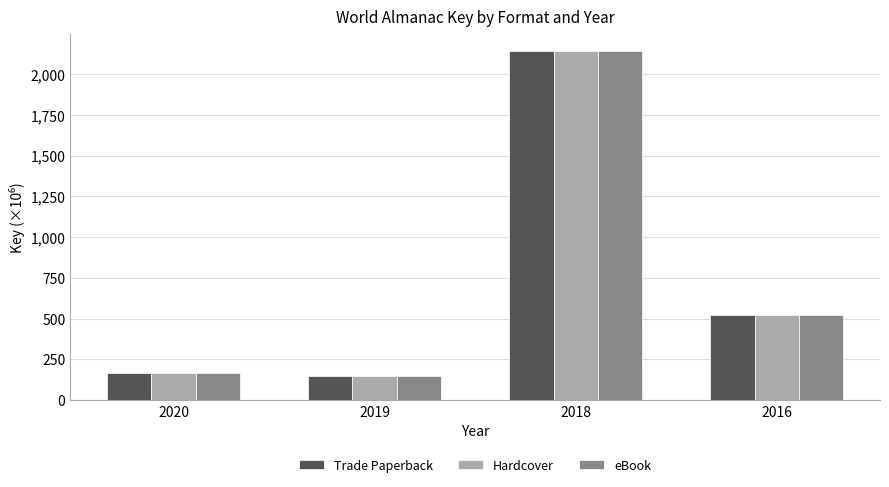

What are all the series names shown in the legend?

Trade Paperback, Hardcover, eBook